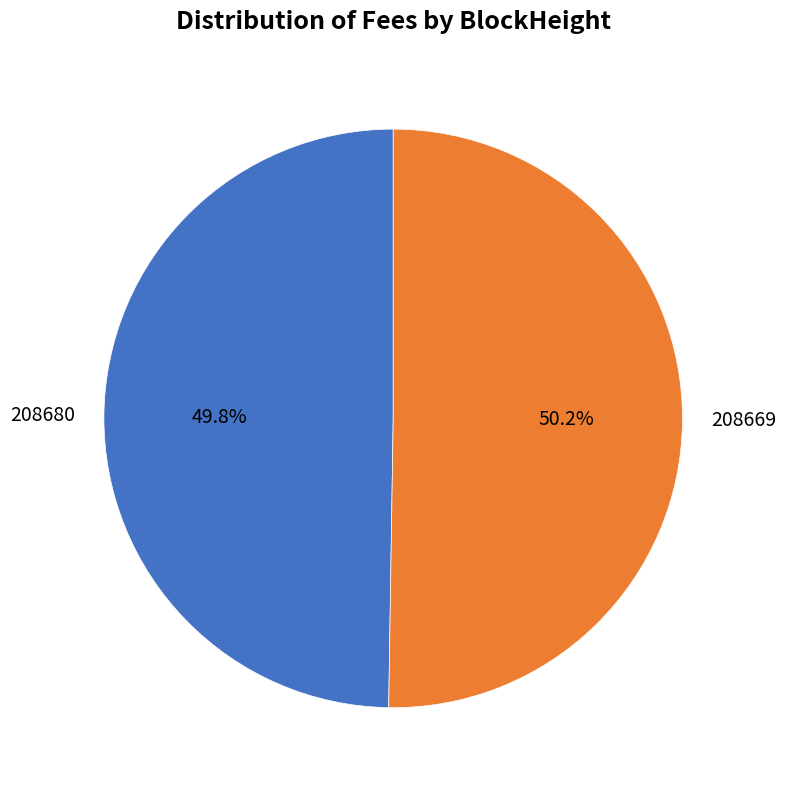

How much of the chart is everything except 208680?

50.2%